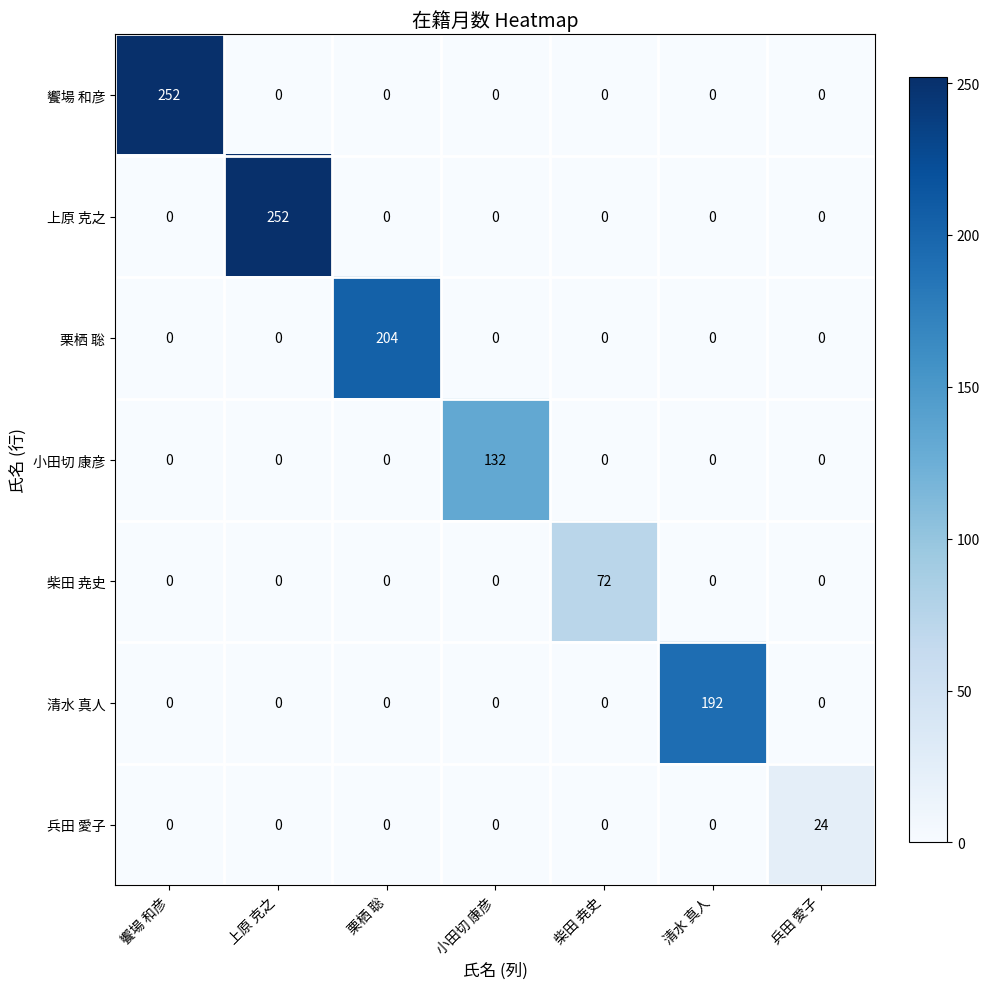

Between 栗栖 聡 and 柴田 尭史, which series saw the biggest shift?

栗栖 聡